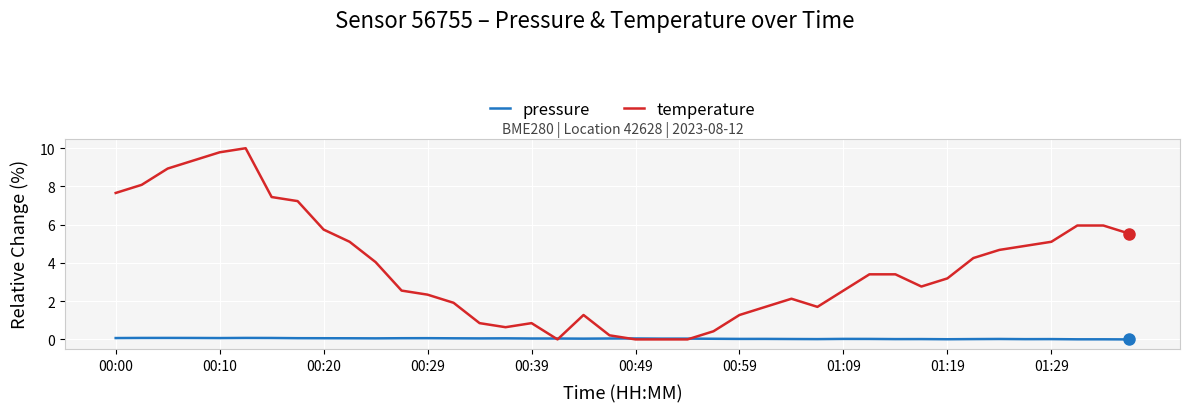

What is the maximum value shown in the chart?

10.0